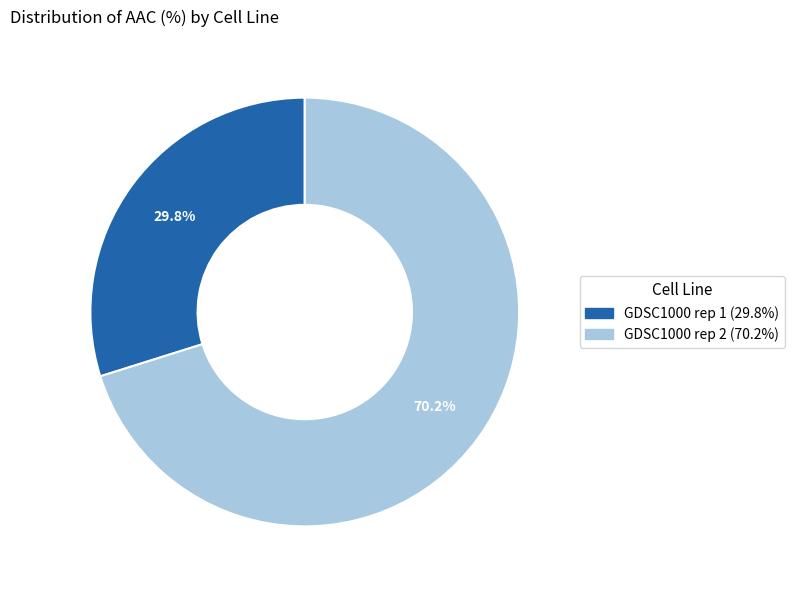

Is there any slice that represents more than half of the pie?

Yes